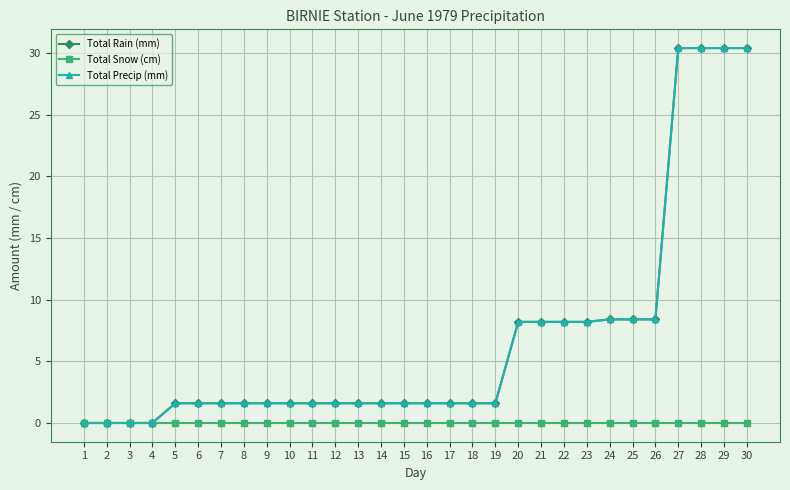

Is this an area chart (filled region under the line)?

No